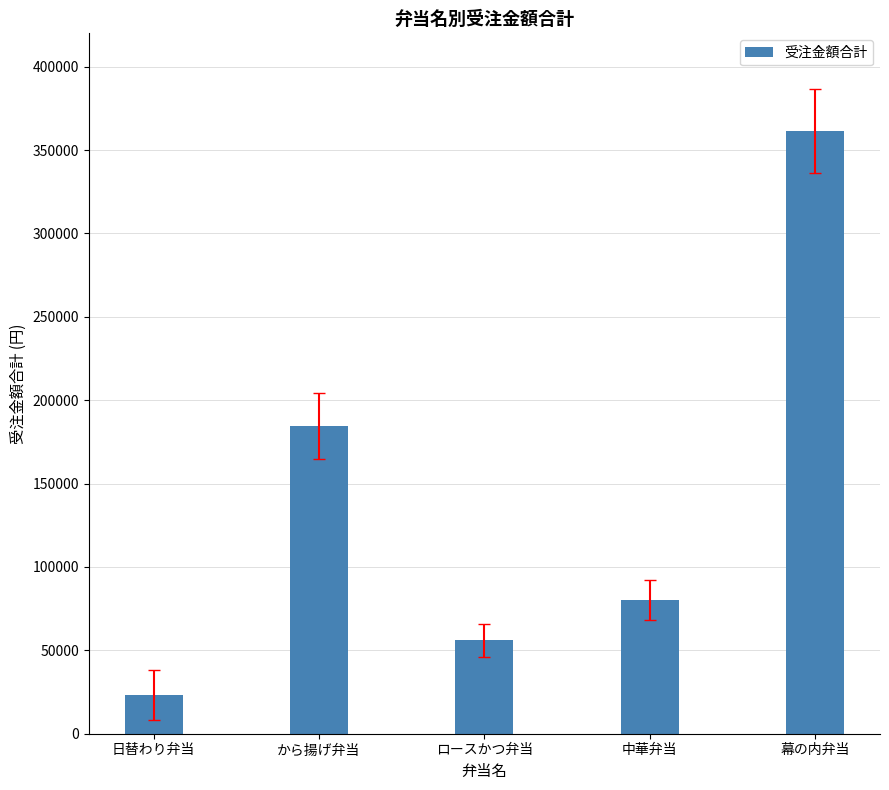

What is the approximate value at ロースかつ弁当, to the nearest 50?

56000